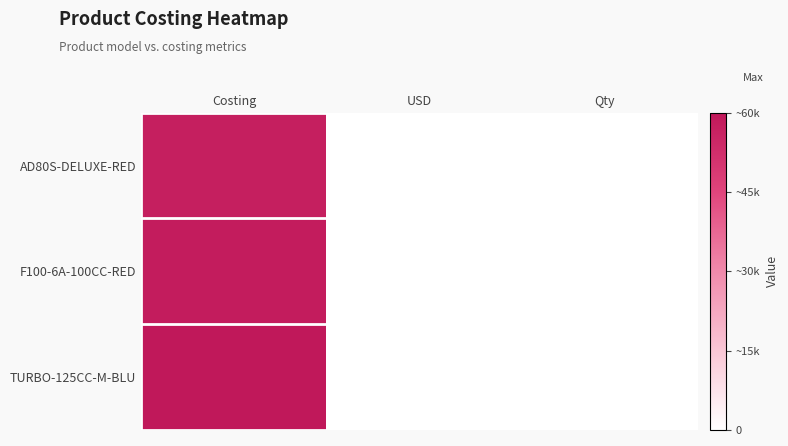

Reading left to right, transcribe all the data shown in this chart.

AD80S-DELUXE-RED: Costing=10.5	USD=0.0	Qty=0.0
F100-6A-100CC-RED: Costing=10.7	USD=0.0	Qty=0.0
TURBO-125CC-M-BLU: Costing=11.0	USD=0.0	Qty=0.0